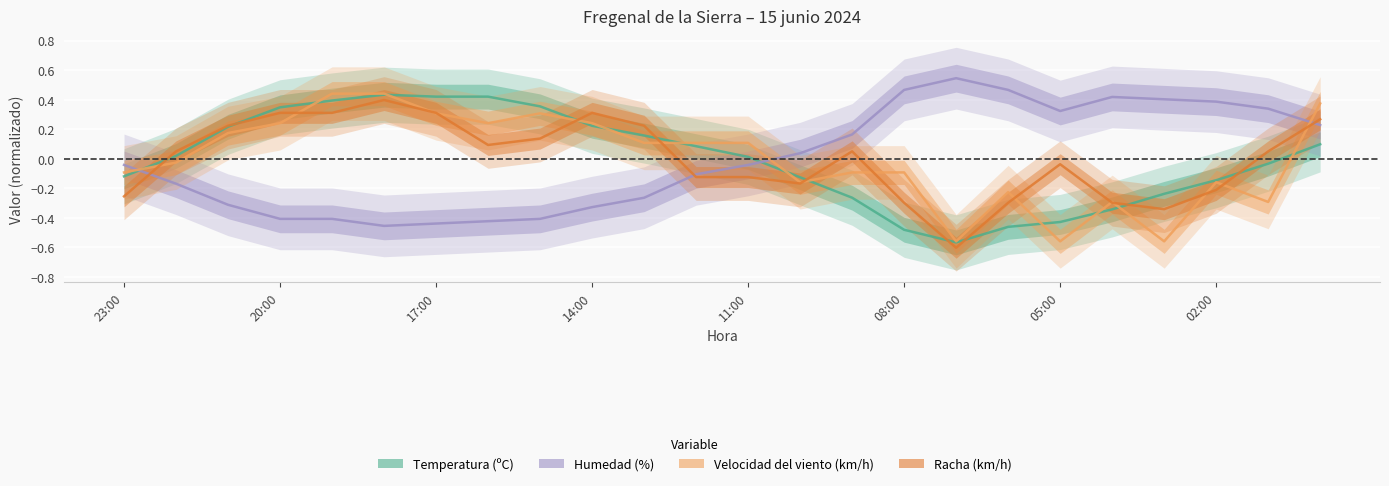

How many negative values does the Velocidad del viento (km/h) series have?

12